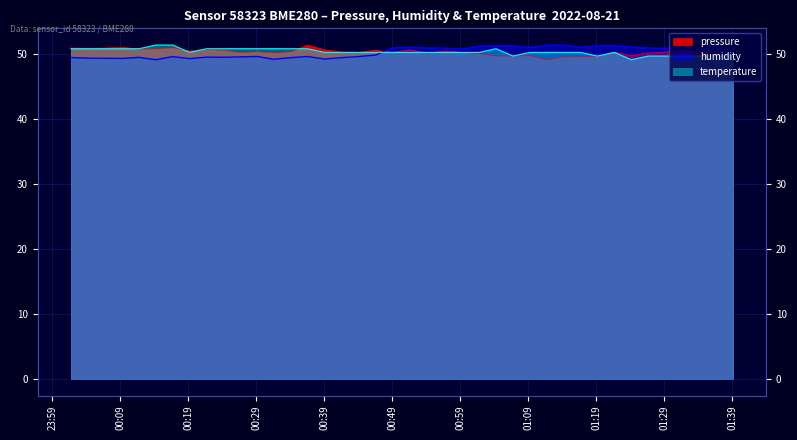

Rank the series by their average value, from lowest to highest.

humidity, pressure, temperature